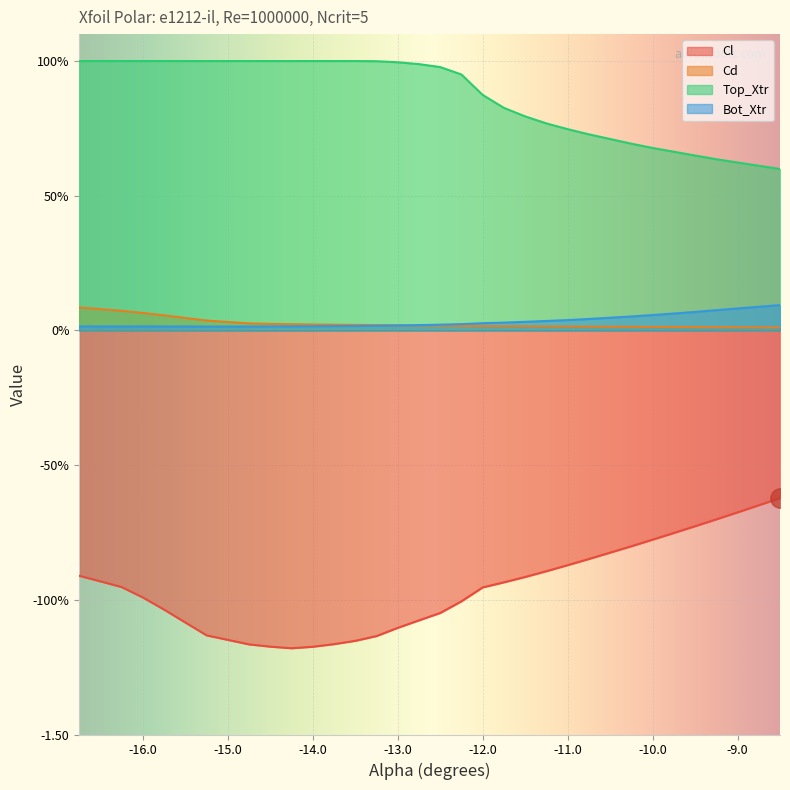

After their last crossing, which series has the higher values: Bot_Xtr or Cd?

Bot_Xtr